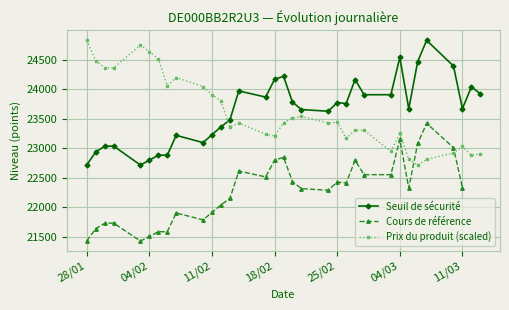

True or false: Prix du produit (scaled) and Seuil de sécurité cross at least once.

True